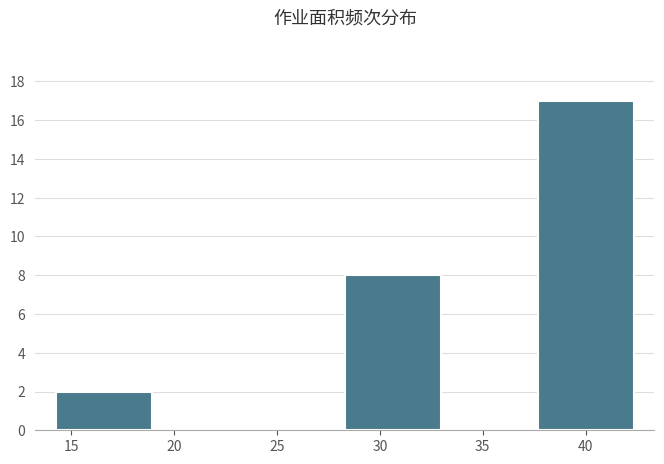

Reading left to right, list every bar in this chart as the range it spans on the x-axis followed by its height. Neither the bar edges nor the heights are printed on the chart, so give them approximately, as read against the axes.

14.0 to 19.0: 2
19.0 to 23.5: 0
23.5 to 28.5: 0
28.5 to 33.0: 8
33.0 to 37.5: 0
37.5 to 42.5: 17